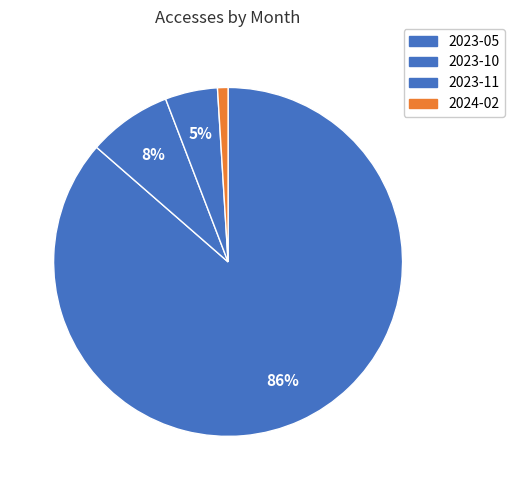

Combined, do 2023-10 and 2023-05 account for over 50%?

Yes